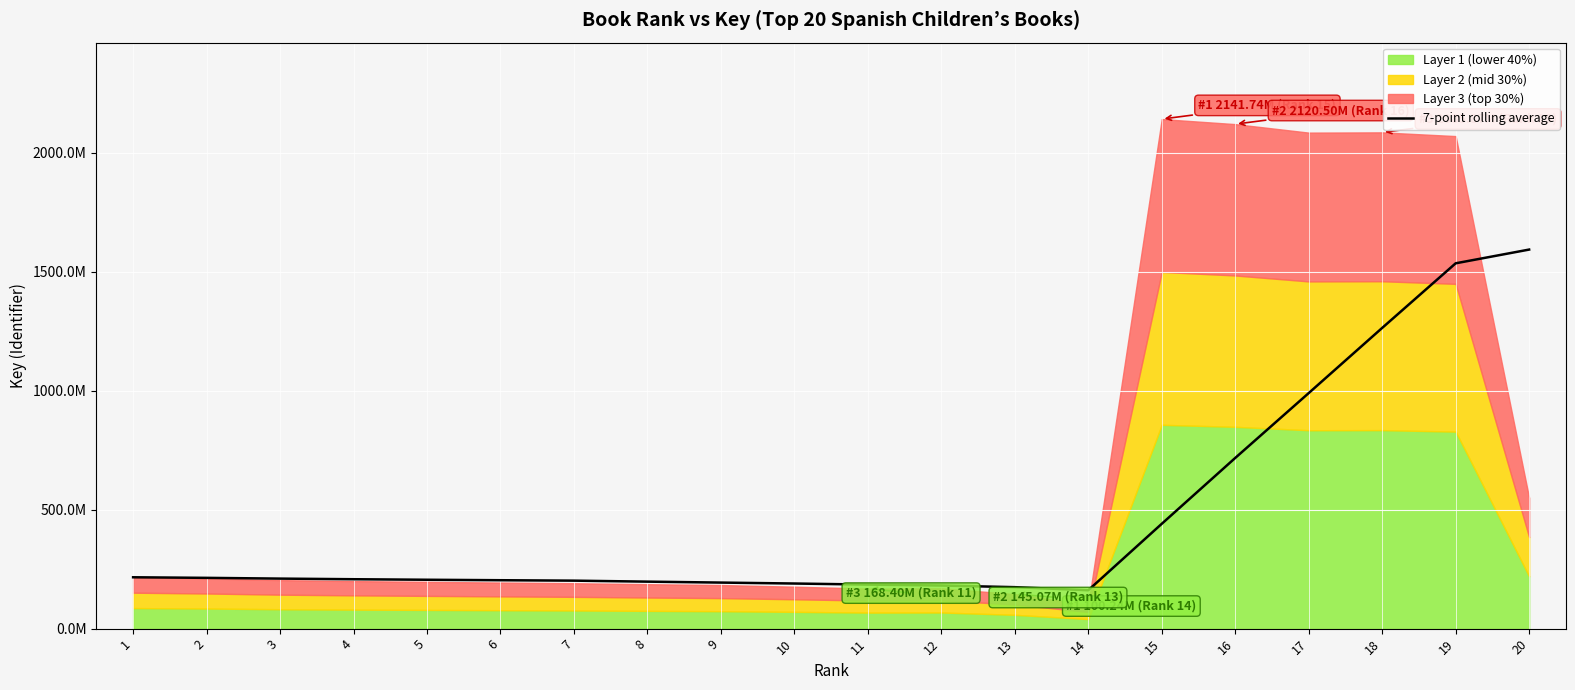

At which label is the value closest to 877298999?

17